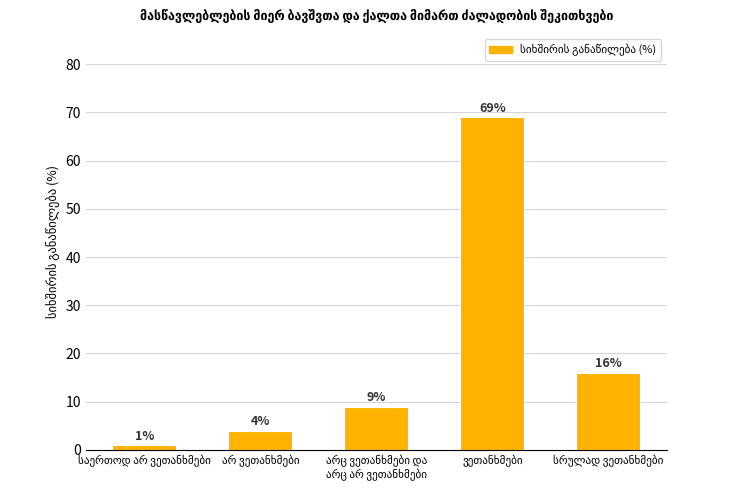

What is the difference between the maximum and minimum values?

68